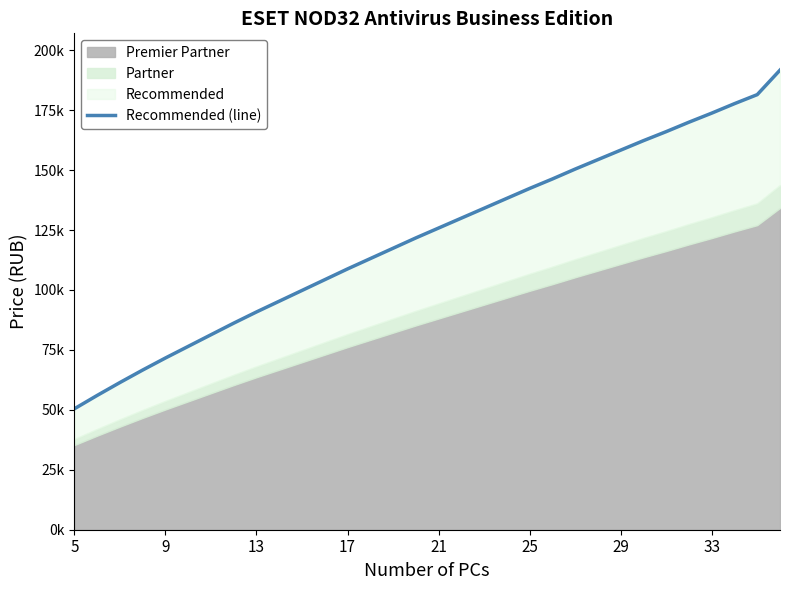

What is the average value?

121995